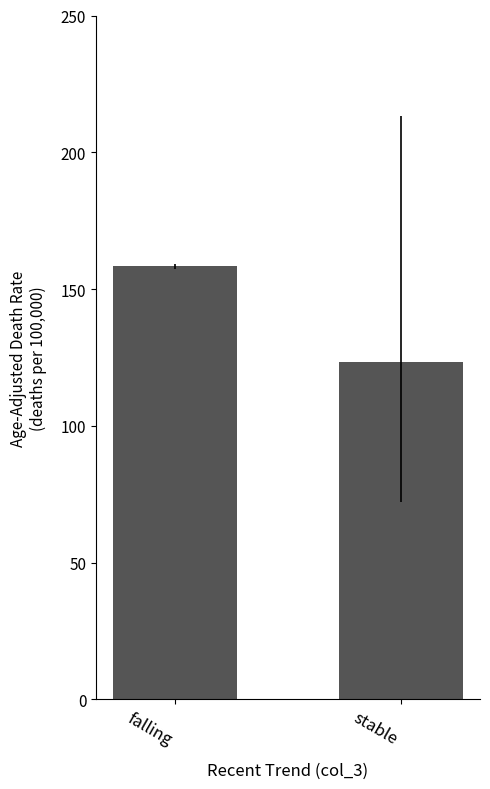

What is the ratio of the value at stable to the value at falling?

0.8